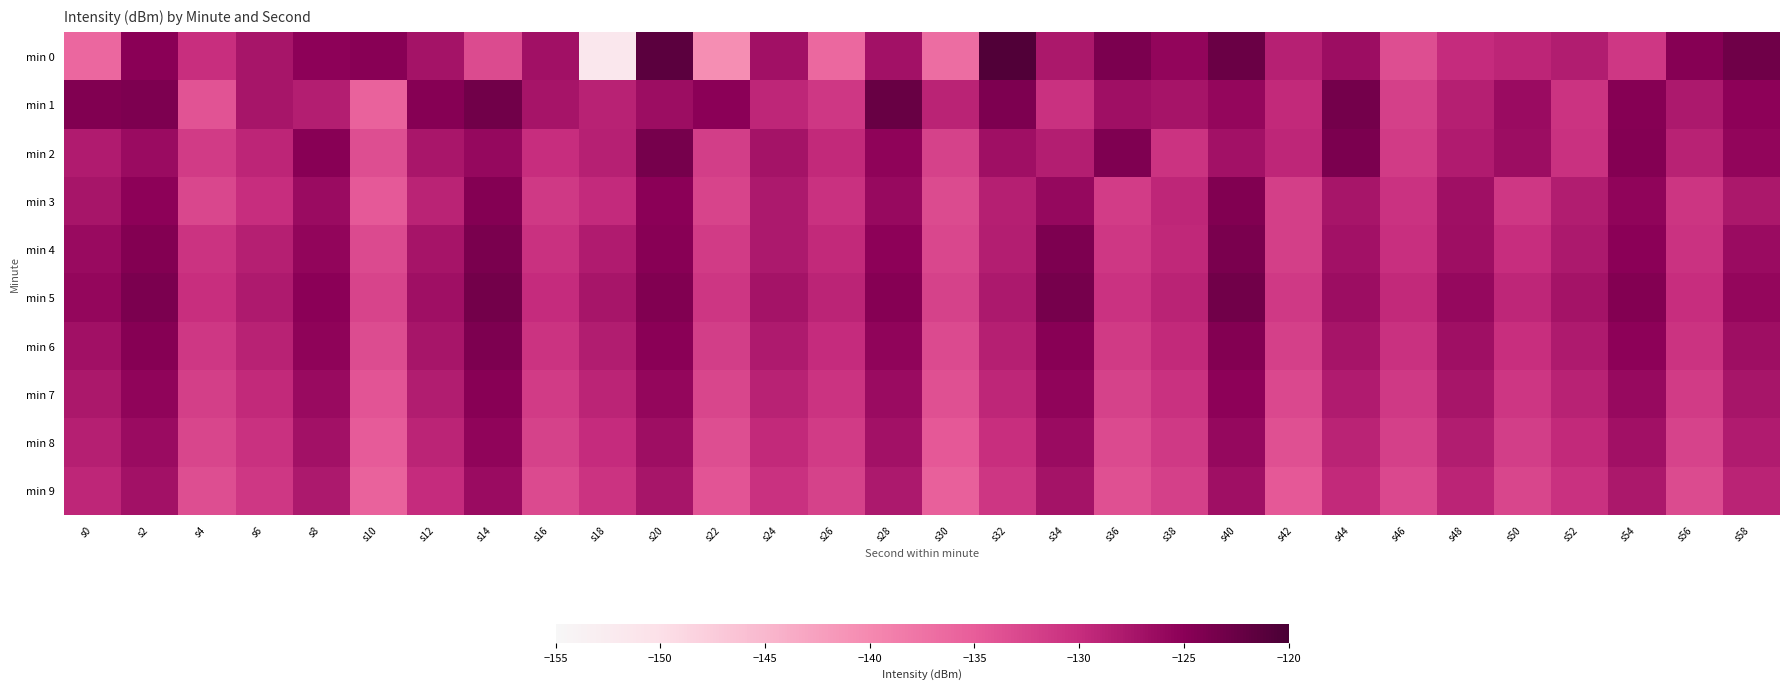

Is it true that min 9 equals -86.5 at s24?

False